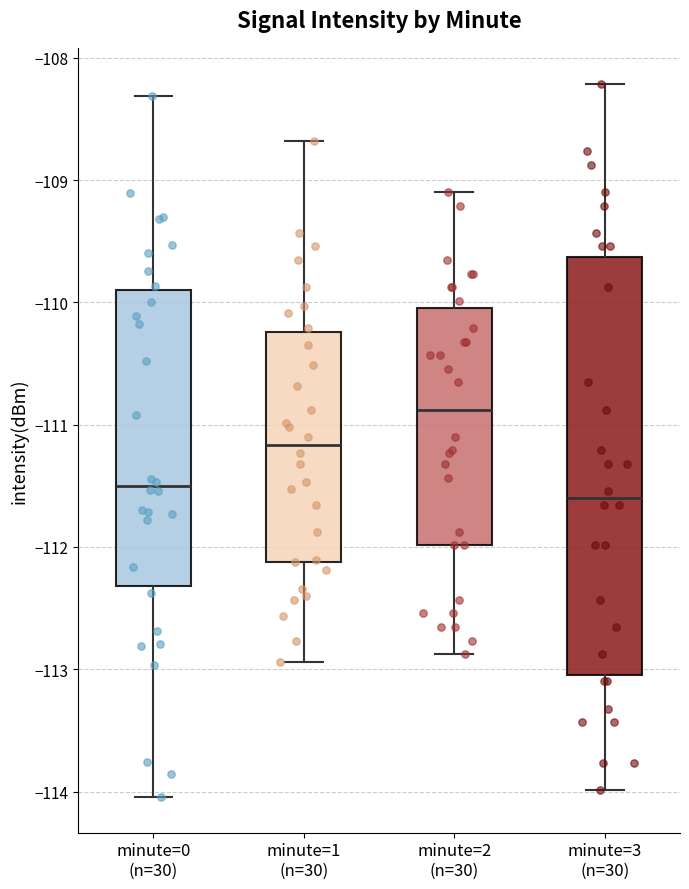

Reading left to right, read every box against the y-axis: the position of its median line, the range the box covers, and the ends of its whiskers. The values are not printed on the chart, so give them approximately, as read against the axis.

minute=0 (n=30): median -111.5, box -112.3 to -109.9, whiskers -114.0 to -108.3
minute=1 (n=30): median -111.2, box -112.1 to -110.2, whiskers -112.9 to -108.7
minute=2 (n=30): median -110.9, box -112.0 to -110.0, whiskers -112.9 to -109.1
minute=3 (n=30): median -111.6, box -113.0 to -109.6, whiskers -114.0 to -108.2